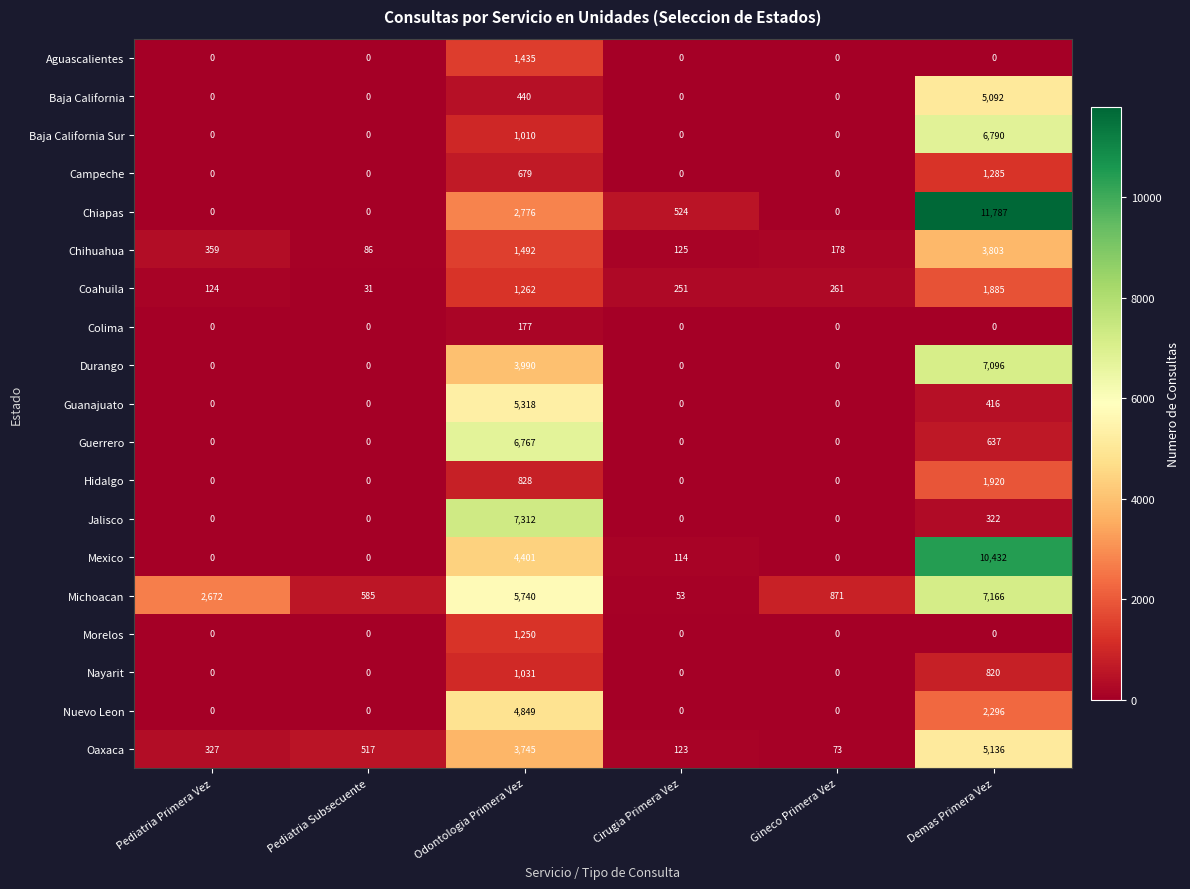

What is the difference between the maximum and minimum values in the Nuevo Leon series?

4849